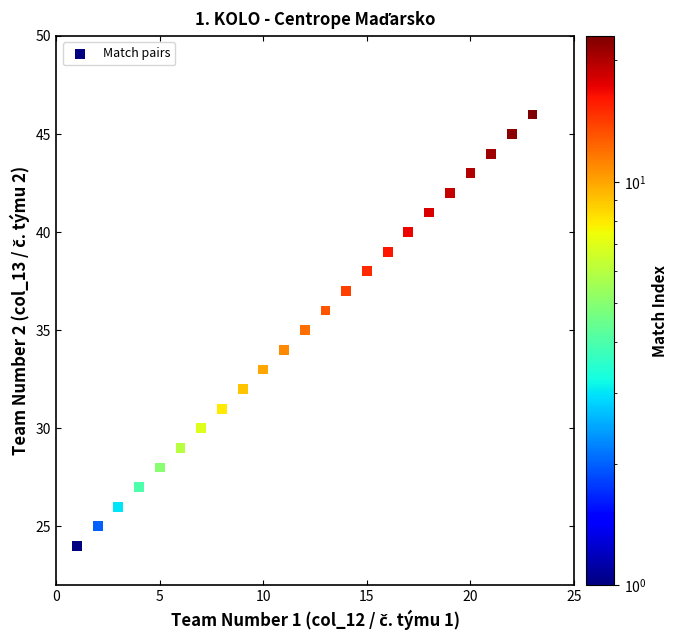

What is the range of Y values (max minus min)?

22